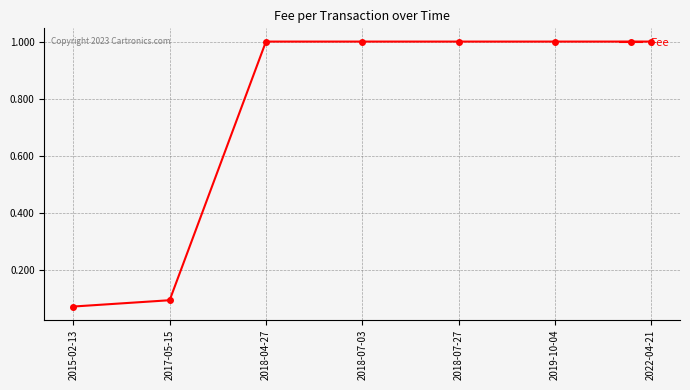

Is this an area chart (filled region under the line)?

No